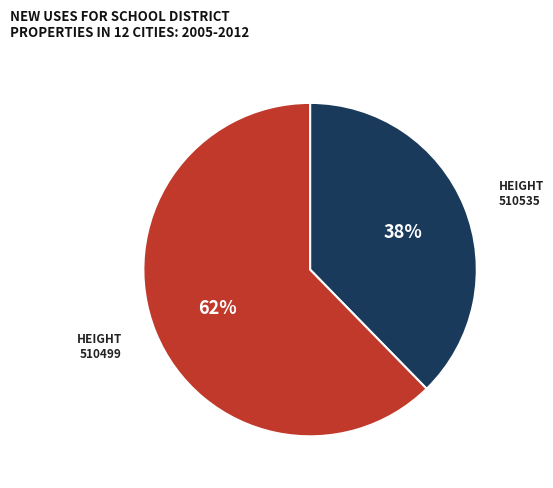

Is 510499 the majority of the pie?

Yes